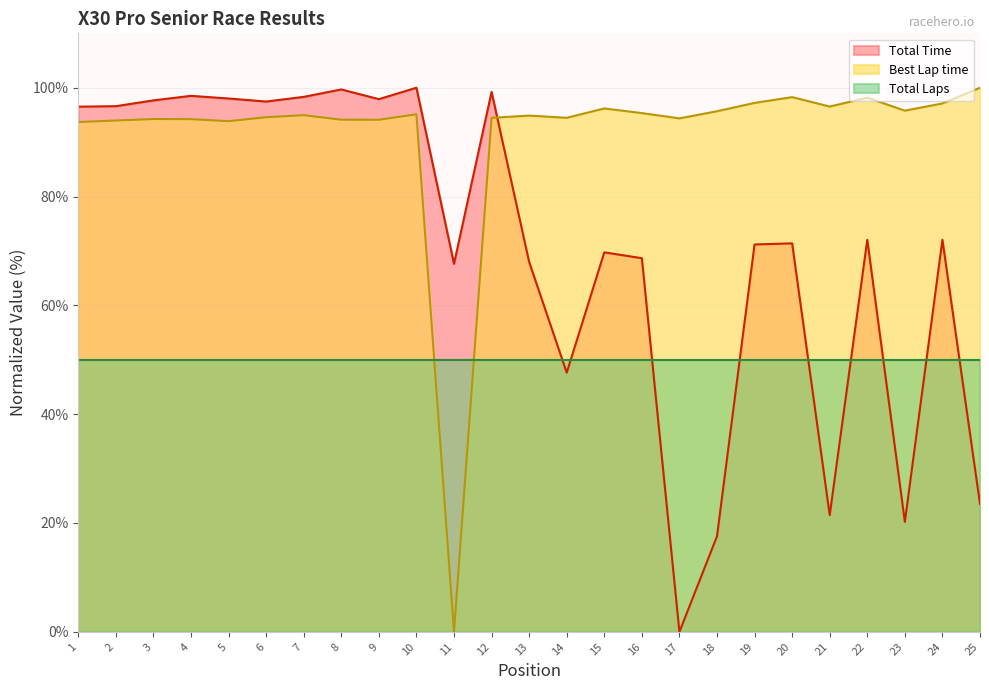

What is the value of the Best Lap time point at the 7th from the left?

95.0